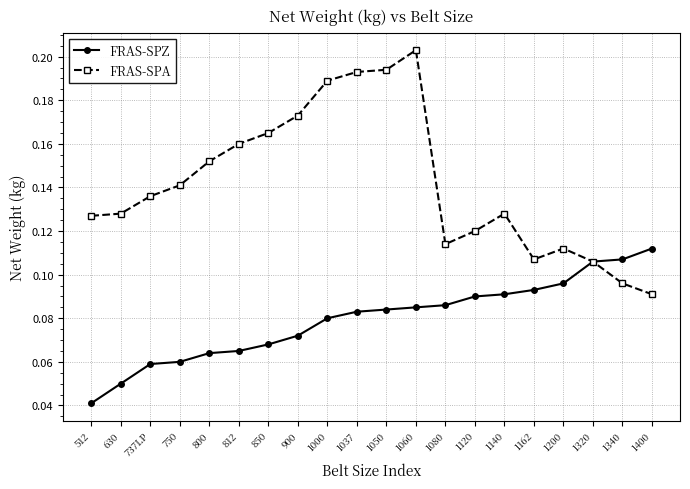

Which series has the largest range (max minus min)?

FRAS-SPA